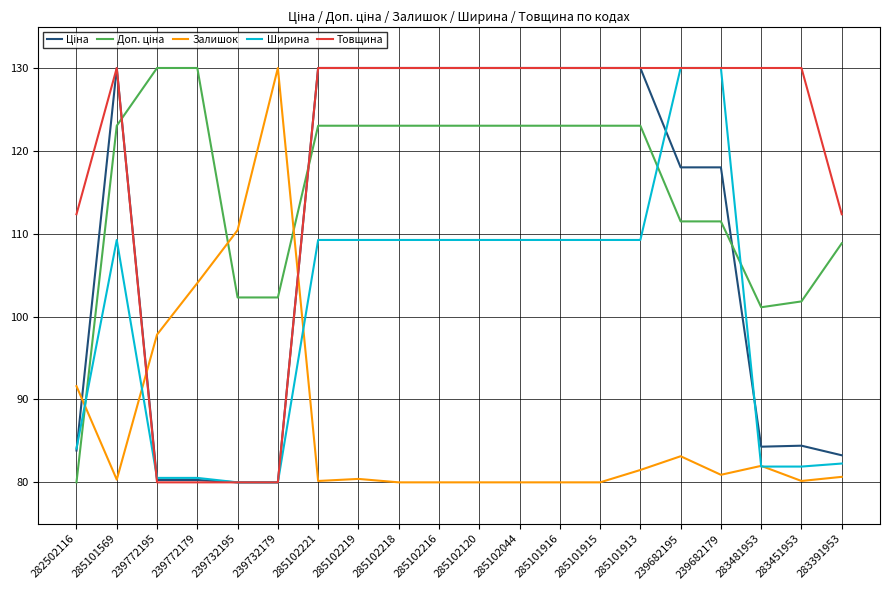

The Залишок series shows 65.2 at 239732195. True or false?

False